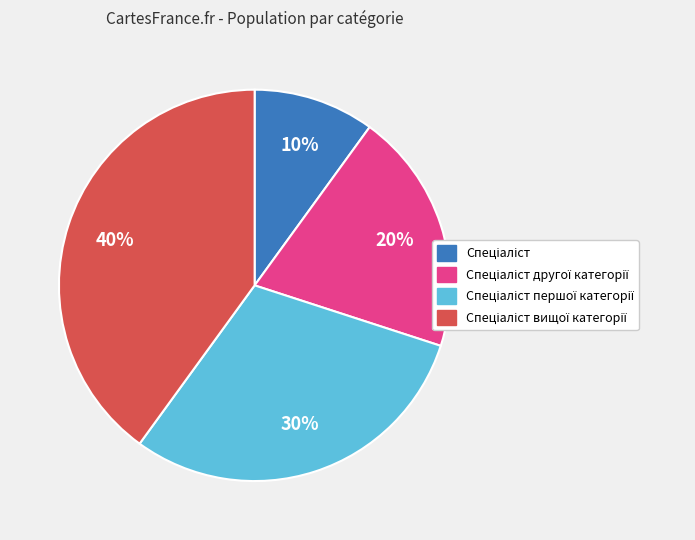

To the nearest percent, what is the average slice percentage?

25%